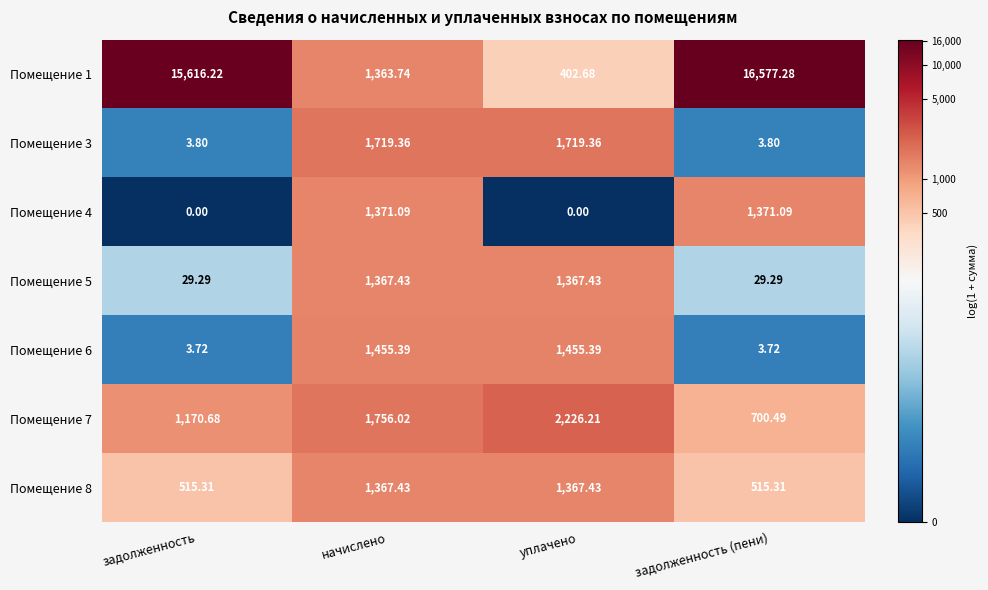

Which series has the largest total across all categories?

Помещение 1